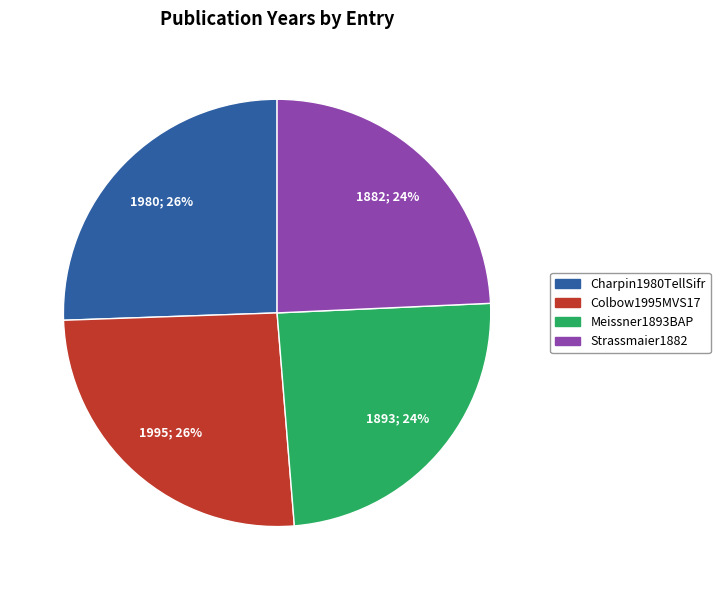

What is the ratio of the value at Colbow1995MVS17 to the value at Charpin1980TellSifr?

1.0